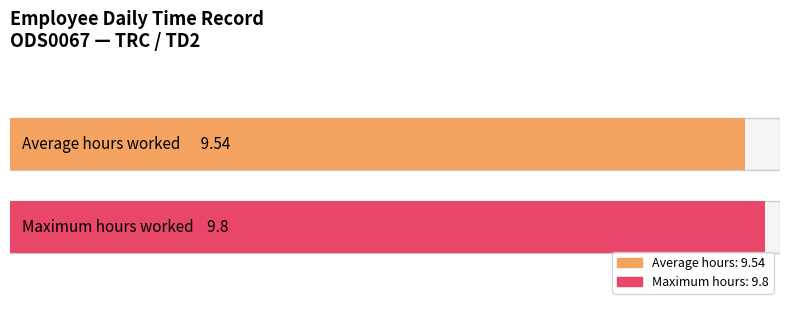

What is the greatest value displayed?

9.8